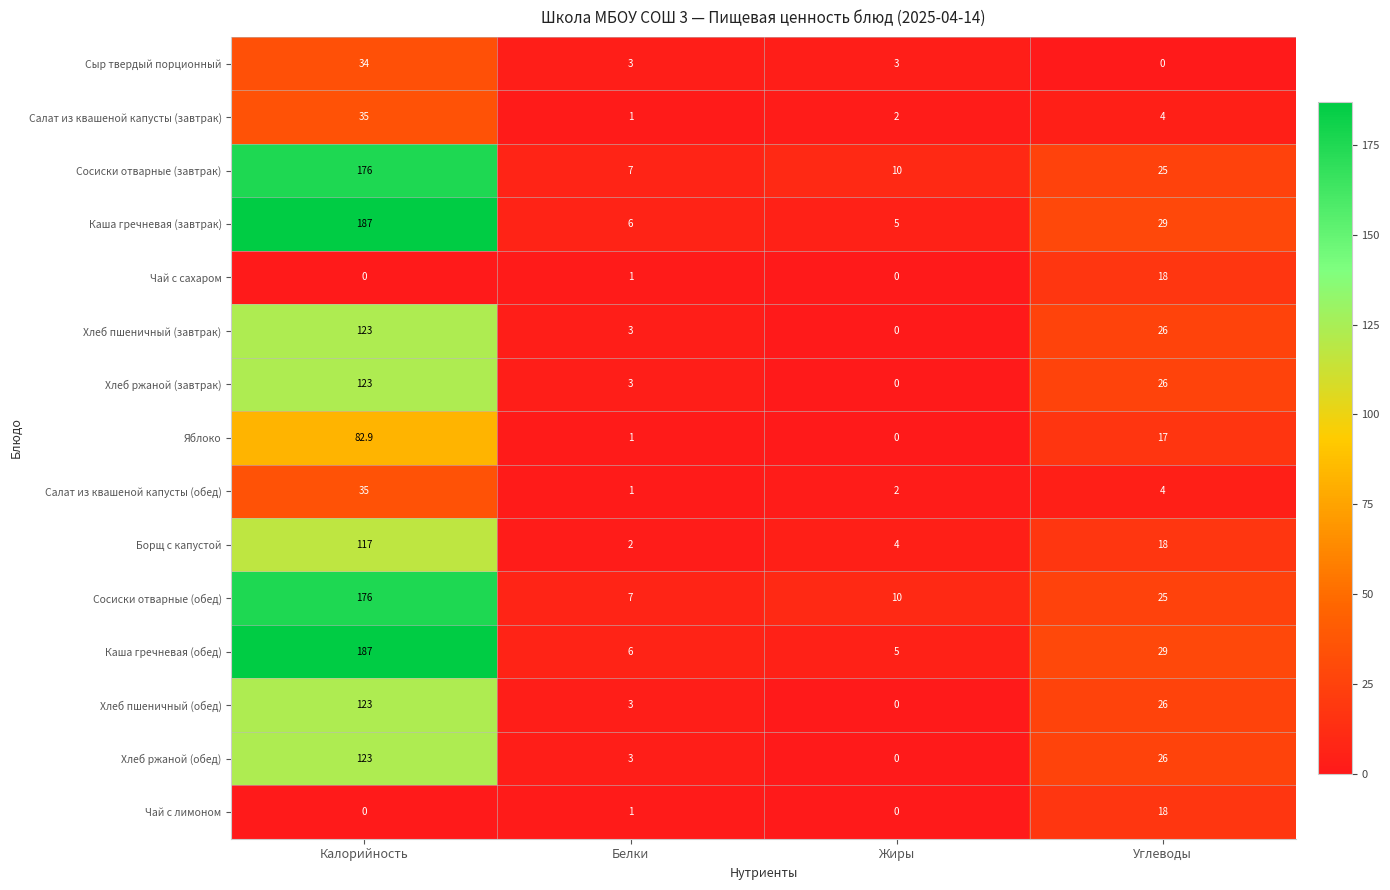

What is the maximum value for Хлеб ржаной (обед)?

123.0